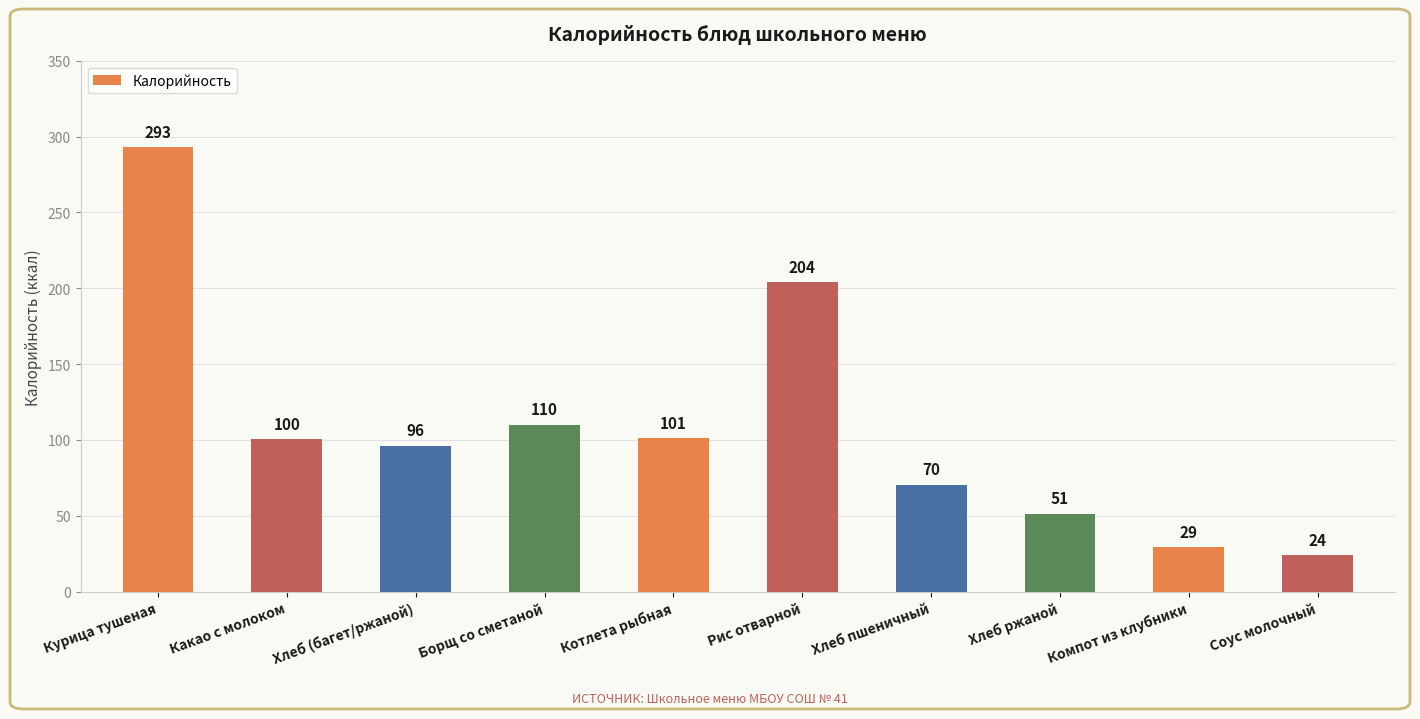

What is the value of the 6th bar from the left?

204.0